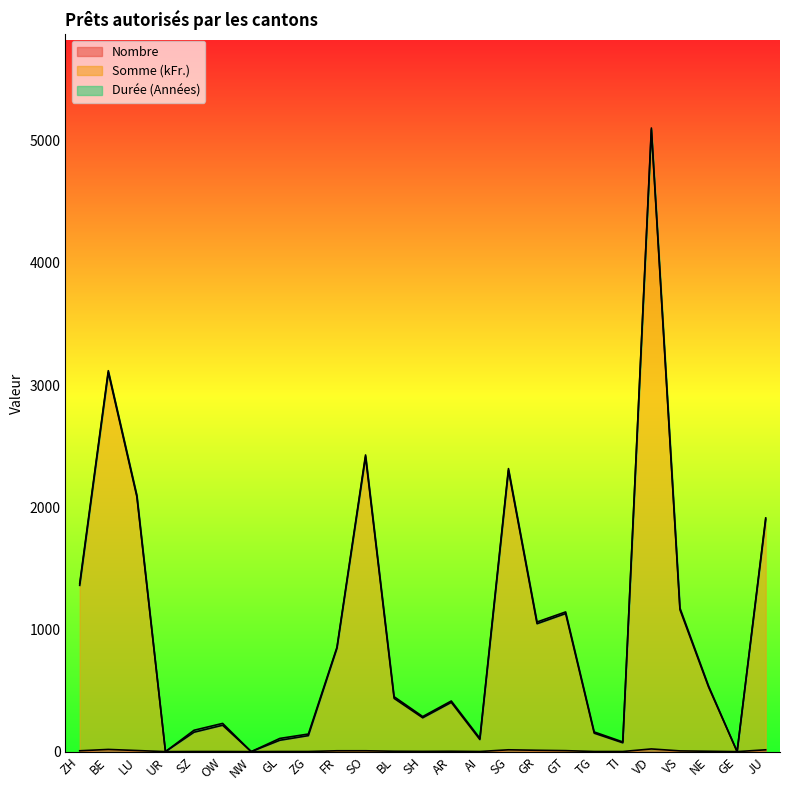

Is it true that Nombre equals 3.0 at AR?

True